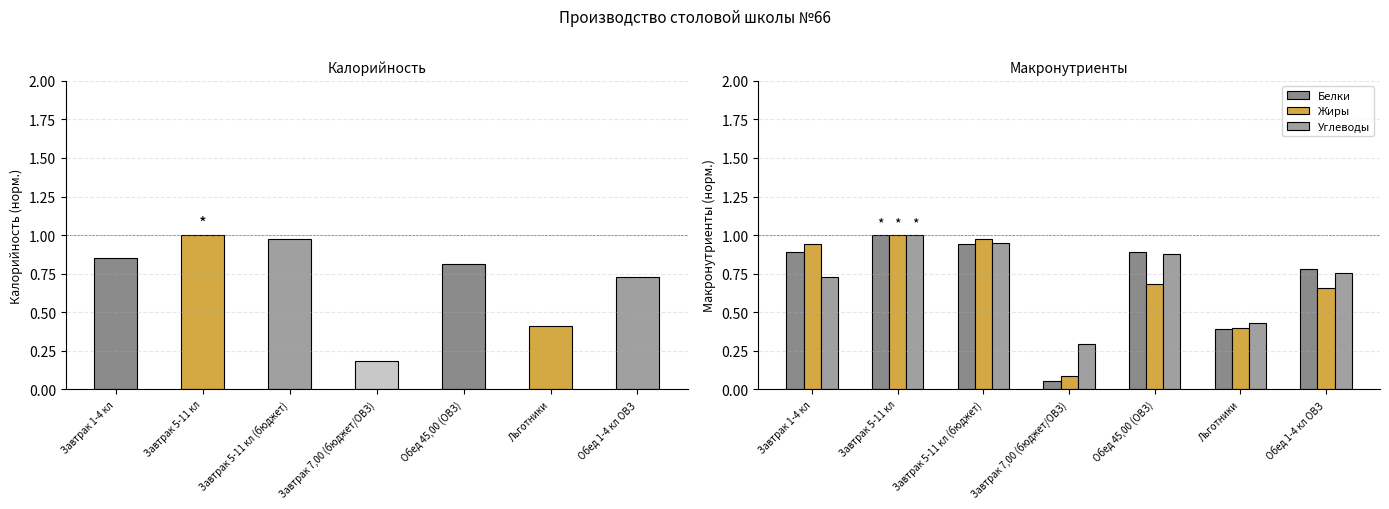

Is the value of Углеводы at Льготники greater than the value of Калорийность at Завтрак 7,00 (бюджет/ОВЗ)?

Yes